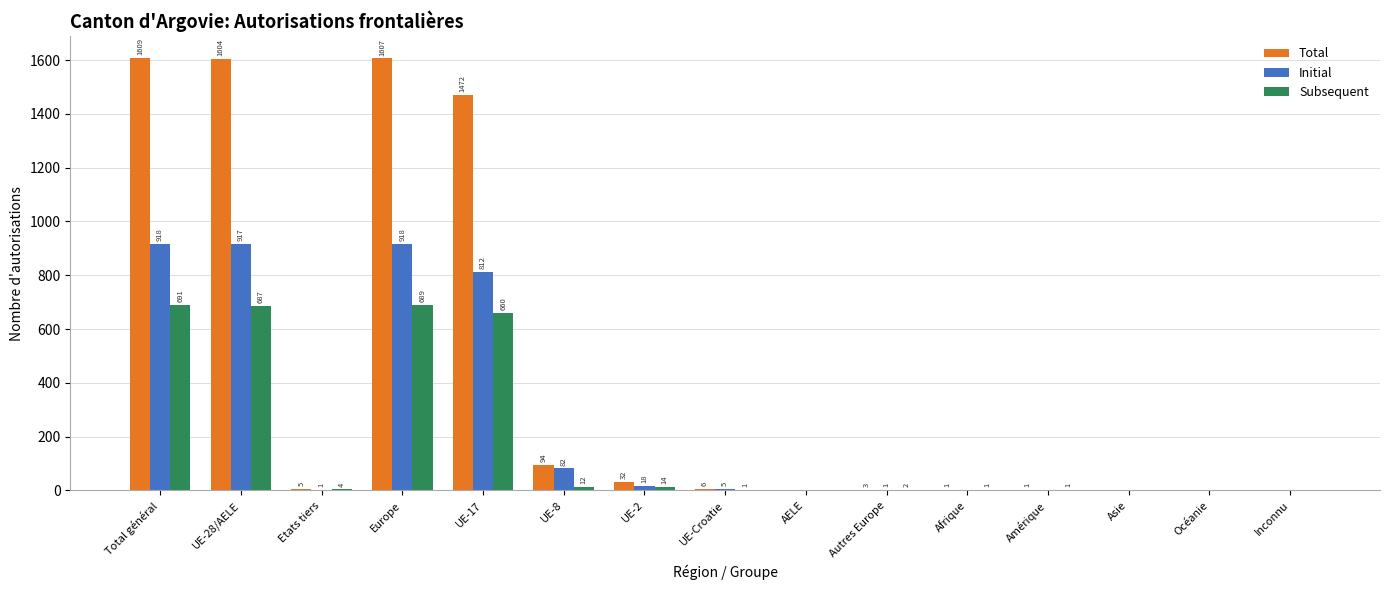

Read the Total value at UE-Croatie.

6